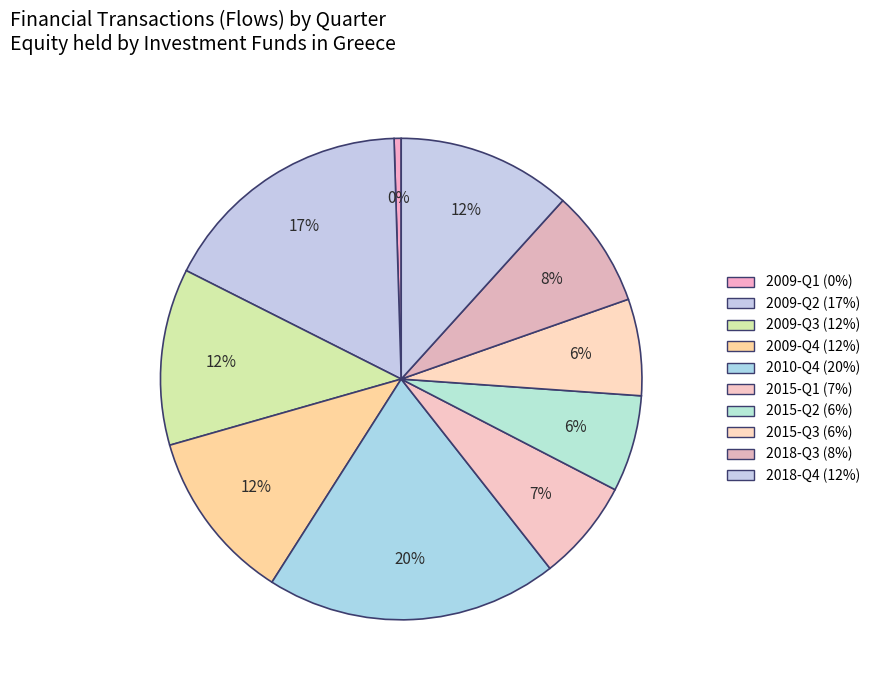

The 2010-Q4 slice represents 20% of the pie. True or false?

True